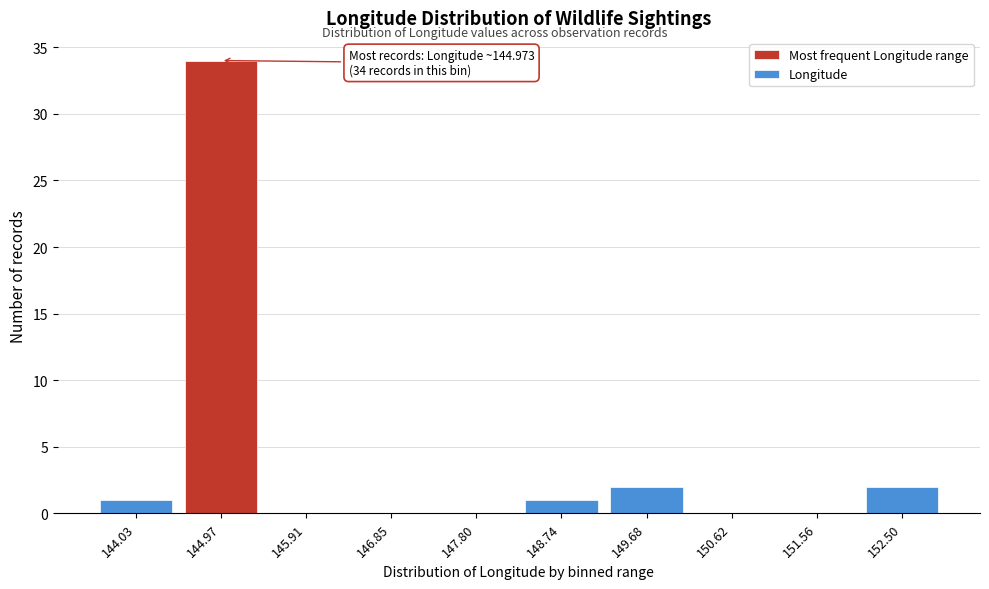

Reading left to right, transcribe all the data shown in this chart.

144.03=1	144.97=34	145.91=0	146.85=0	147.80=0	148.74=1	149.68=2	150.62=0	151.56=0	152.50=2